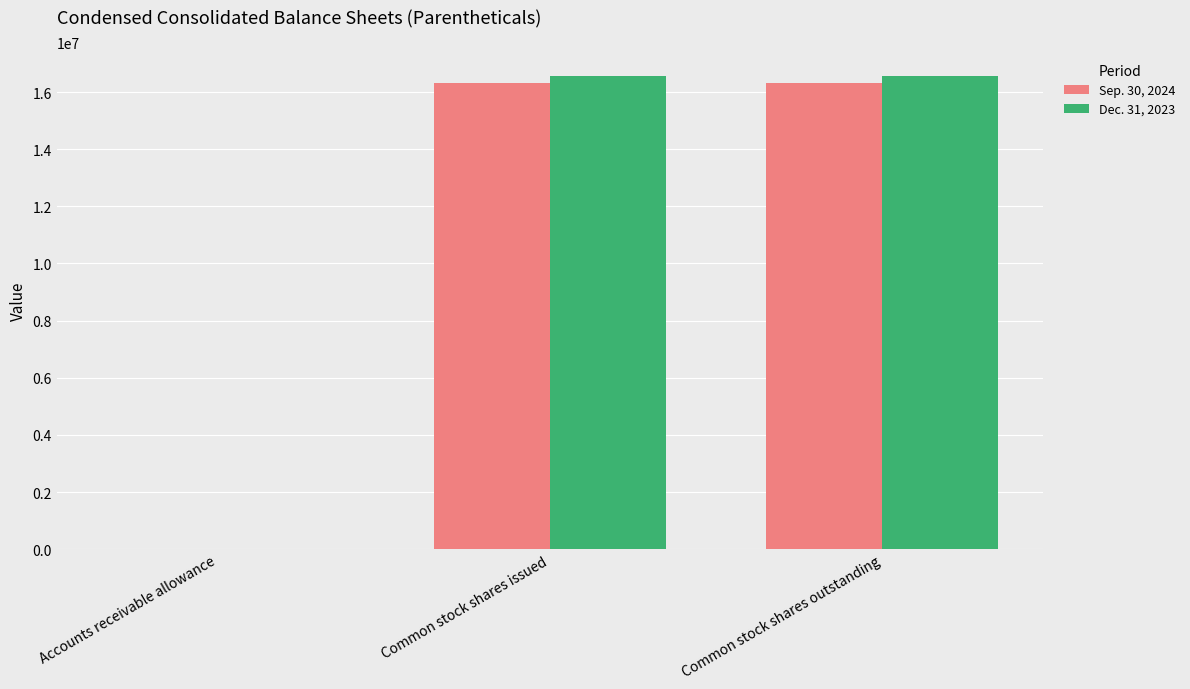

What is the sum of all Sep. 30, 2024 values?

32667760